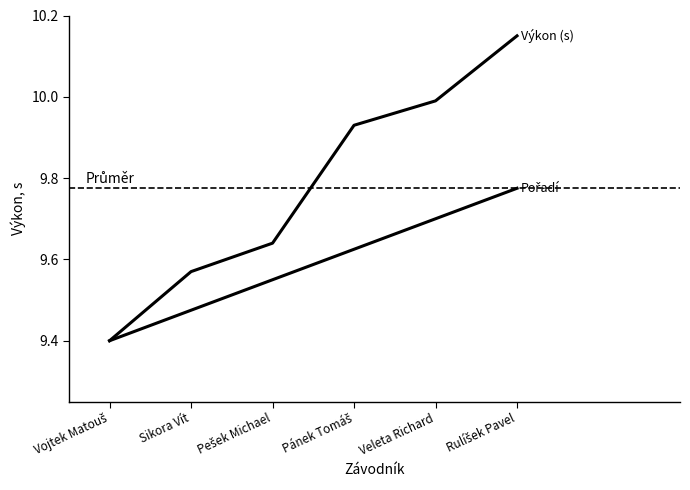

Does the chart have visible grid lines?

No